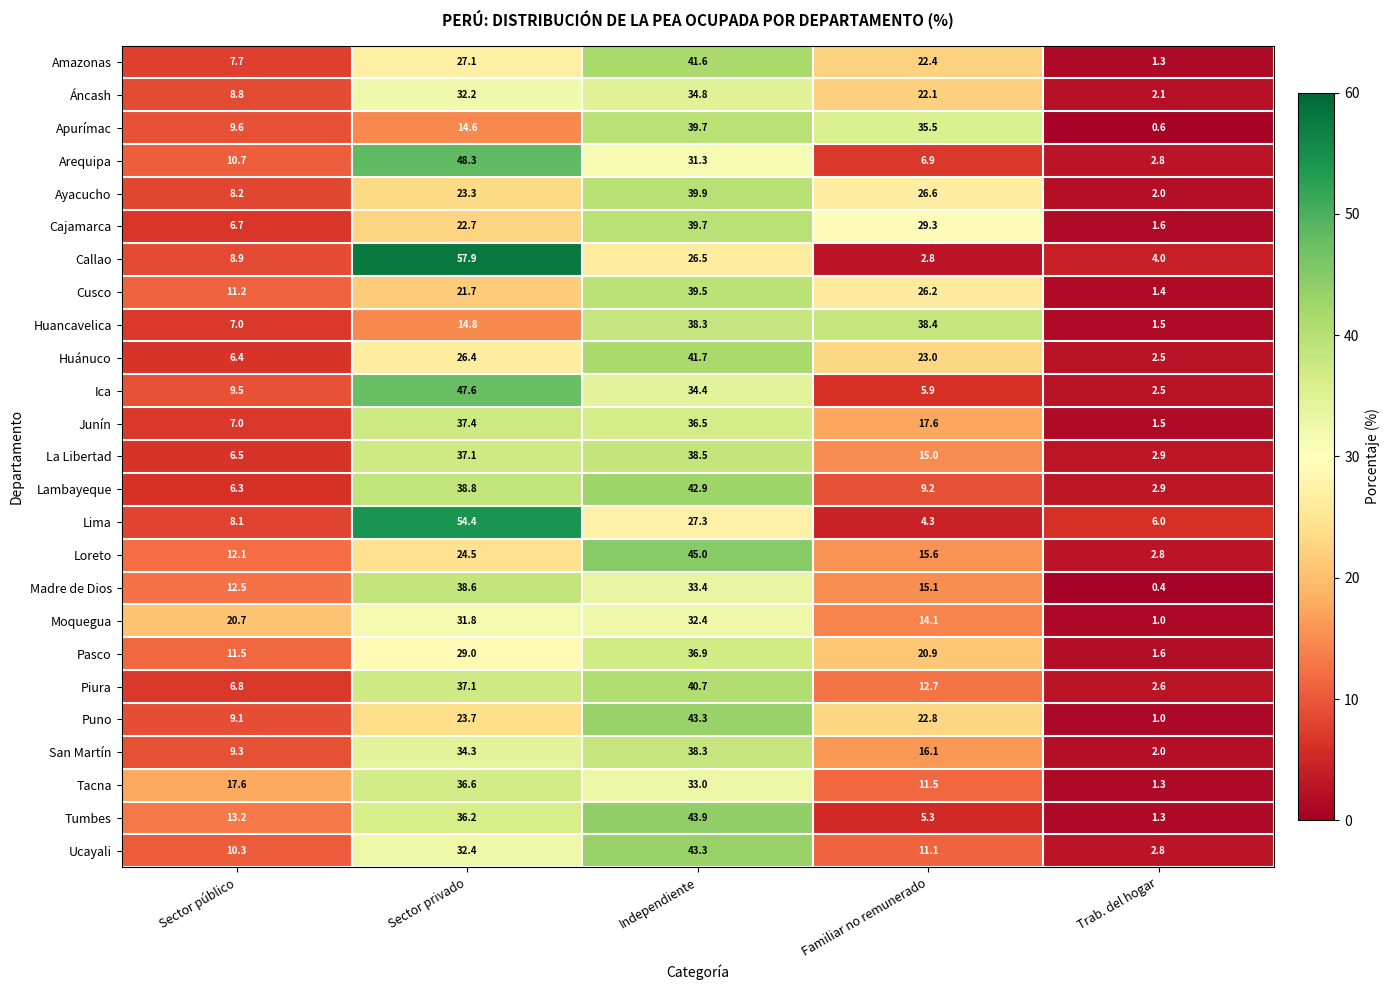

True or false: Junín has a value of 7.0 at Sector público.

True